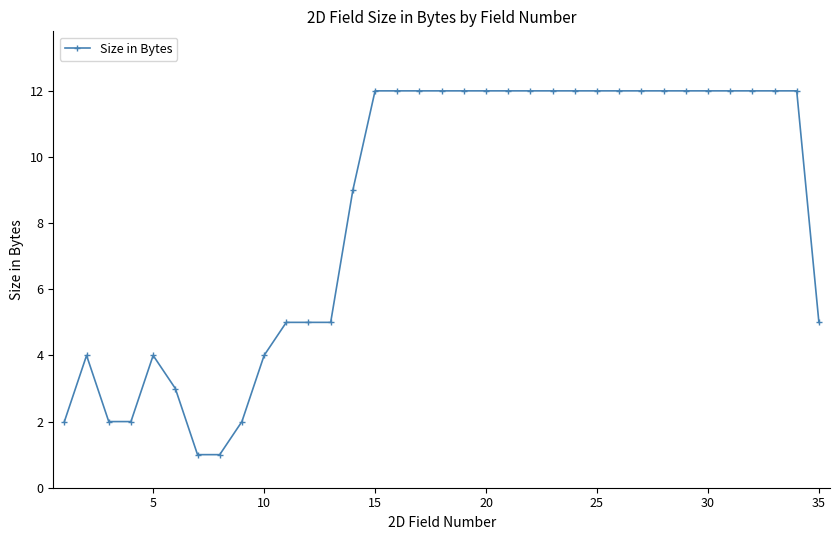

What is the greatest value displayed?

12